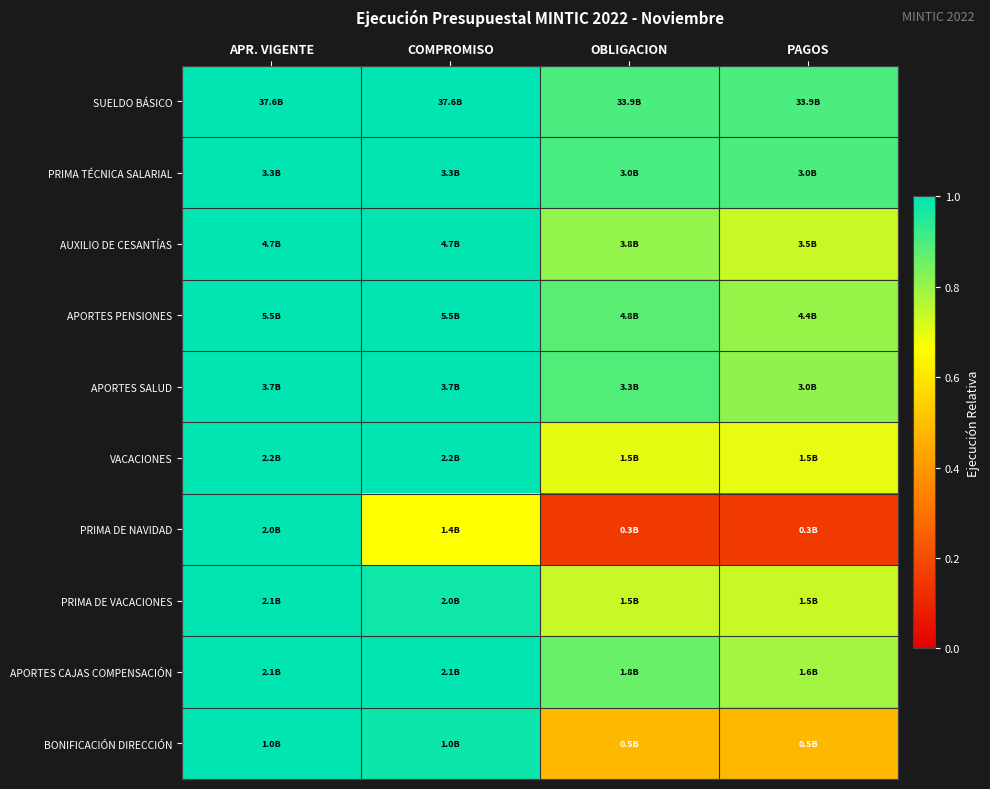

Which series changed the most between APR. VIGENTE and PAGOS?

PRIMA DE NAVIDAD